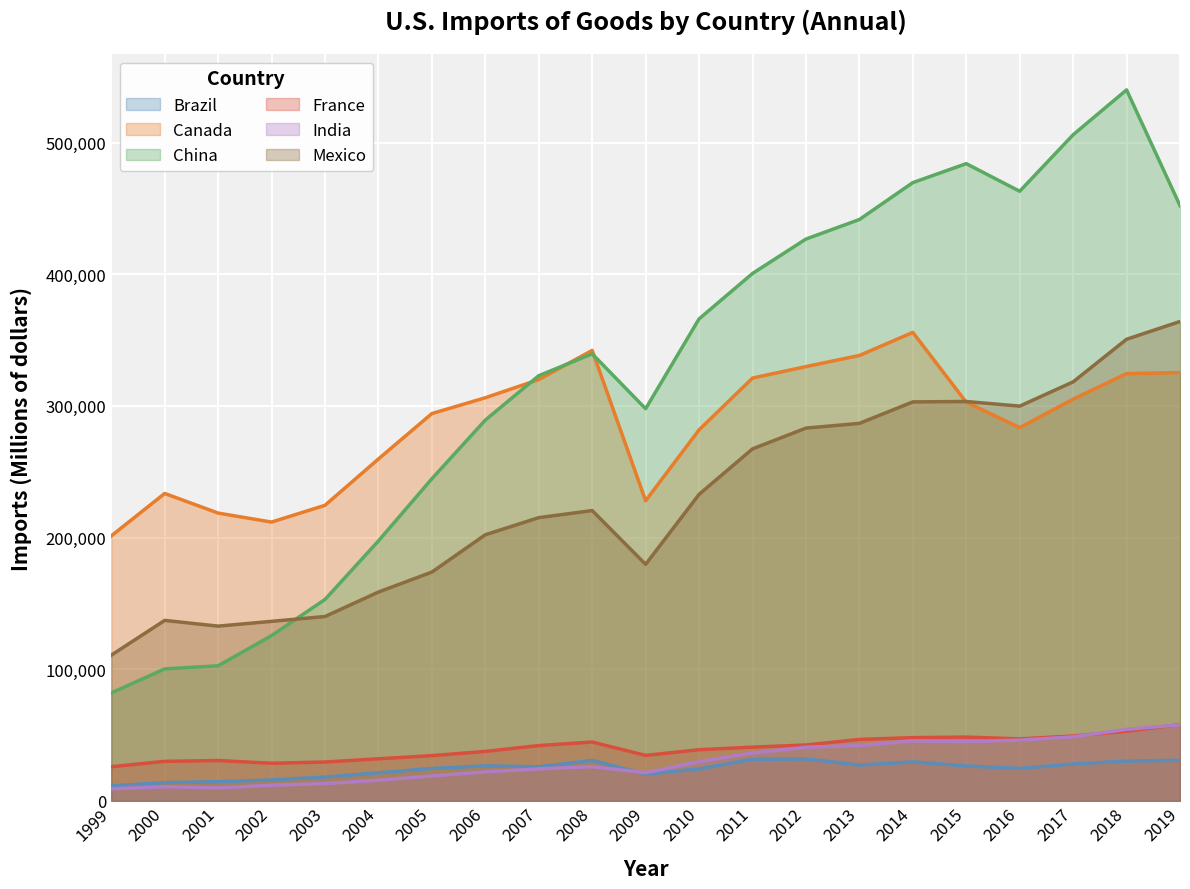

What are all the series names shown in the legend?

Brazil, Canada, China, France, India, Mexico